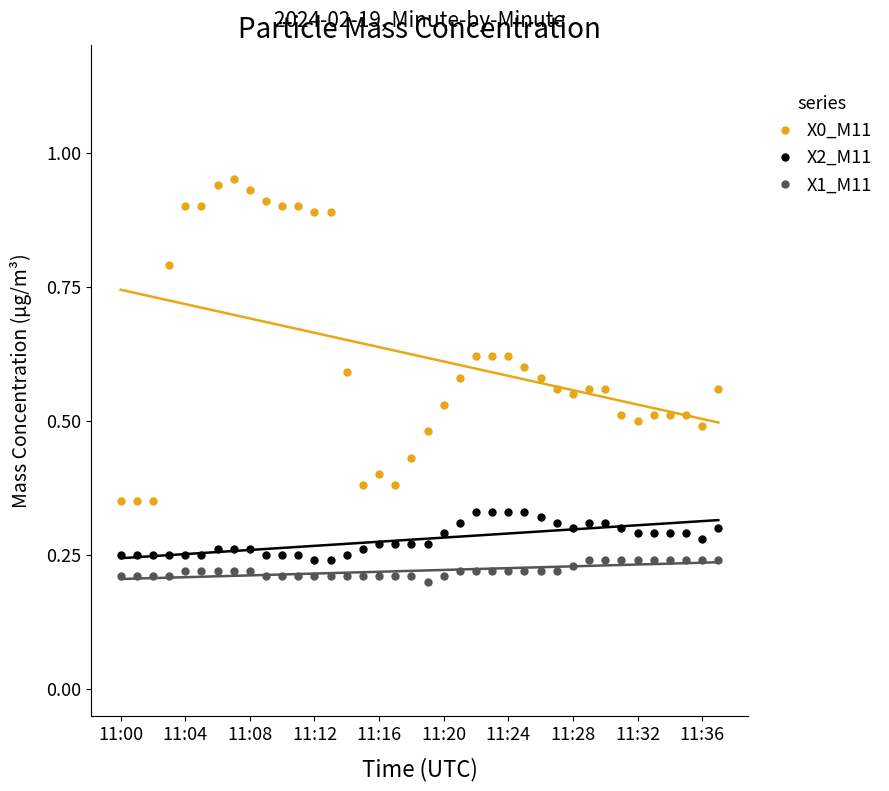

How many X1_M11 values are between 0 and 1?

38